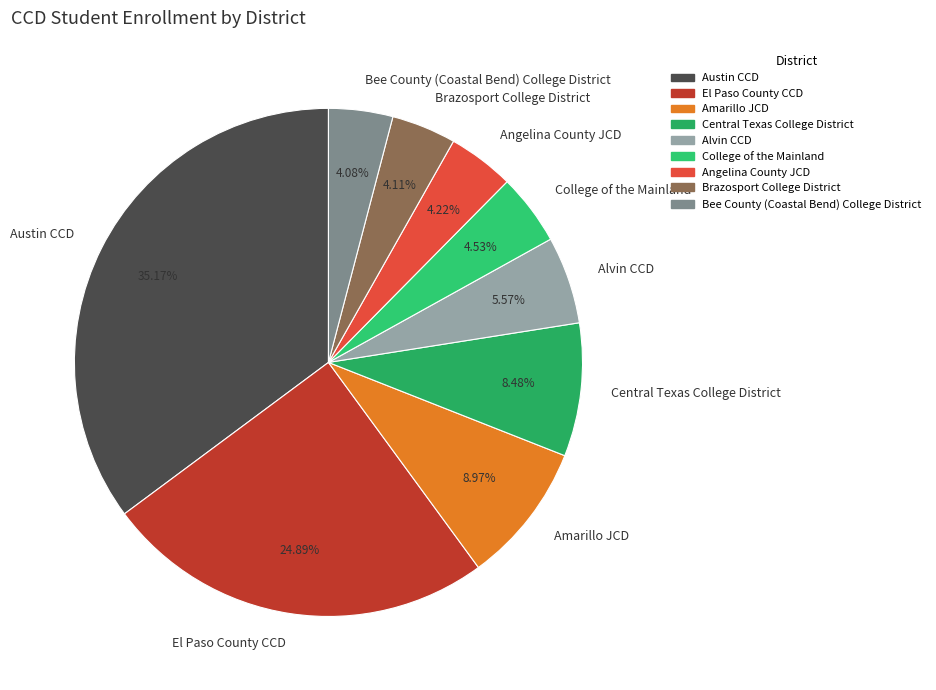

What is the ratio of the value at Brazosport College District to the value at Amarillo JCD?

0.5